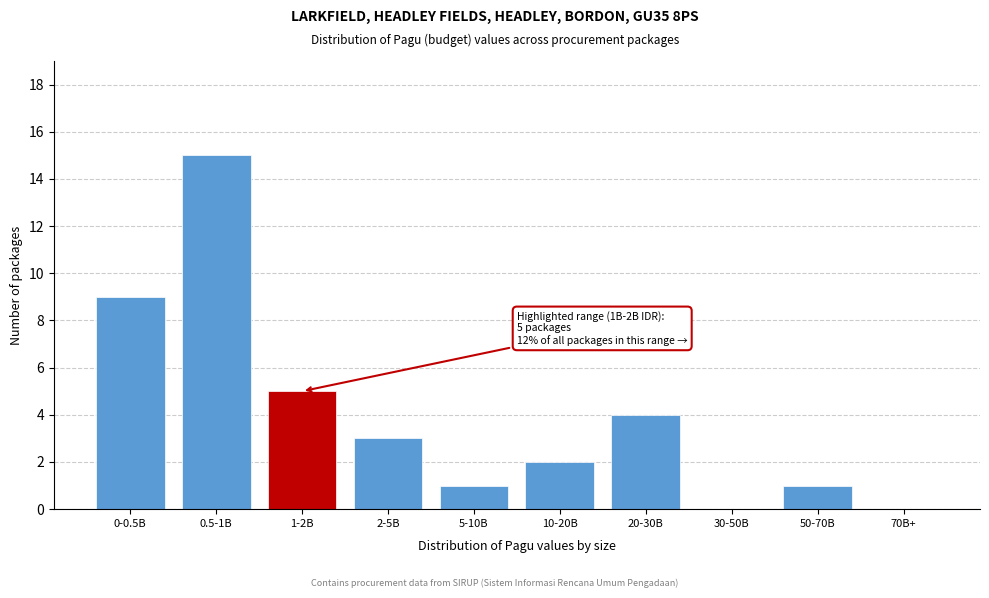

Reading right to left, what are all the values shown in this chart?

70B+=0	50-70B=1	30-50B=0	20-30B=4	10-20B=2	5-10B=1	2-5B=3	1-2B=5	0.5-1B=15	0-0.5B=9